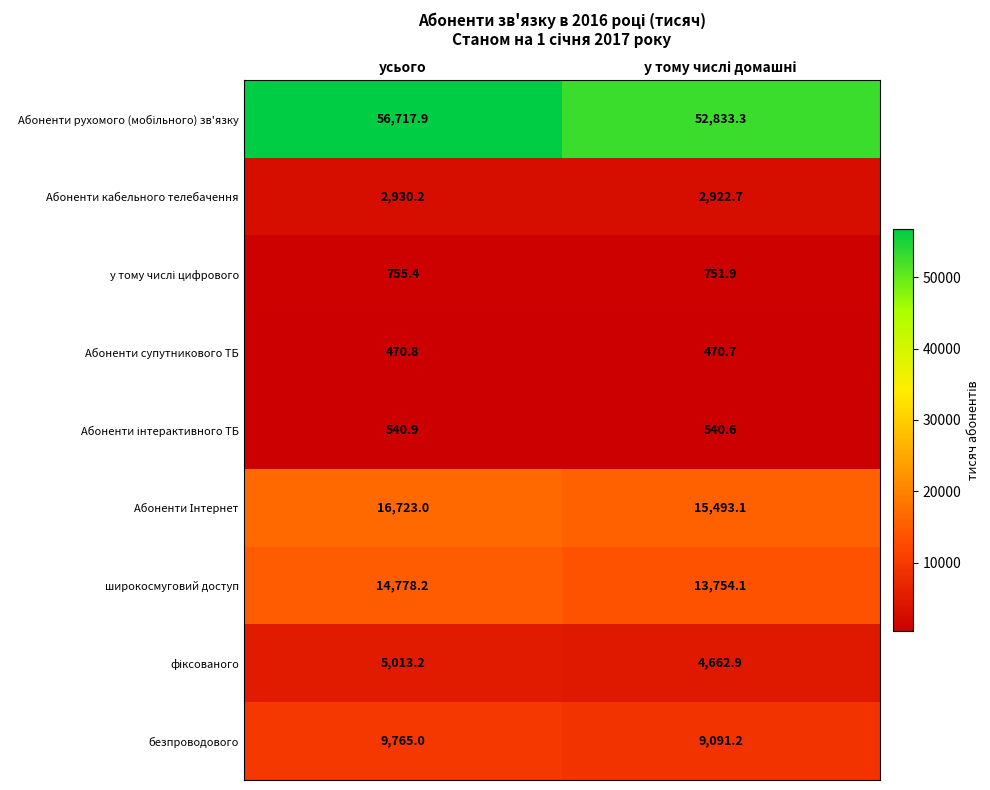

Where does the широкосмуговий доступ series first go above 14778?

усього